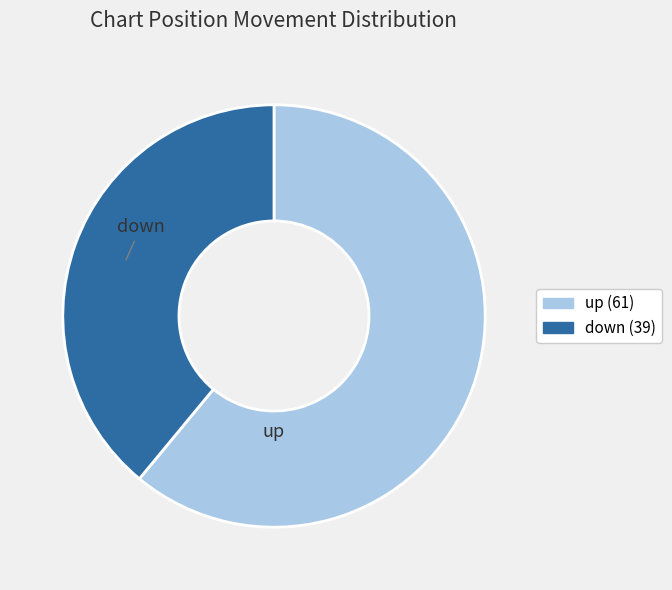

Is there any slice that represents more than half of the pie?

Yes